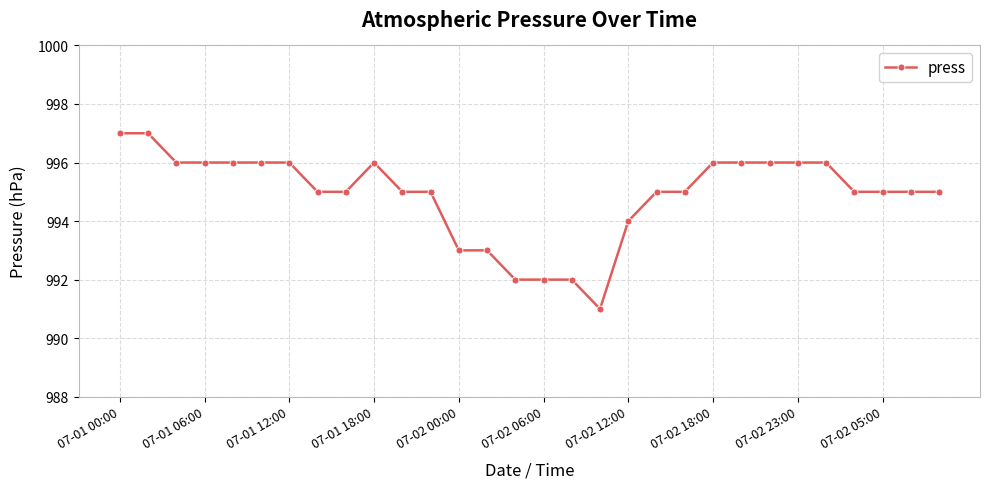

What is the greatest value displayed?

997